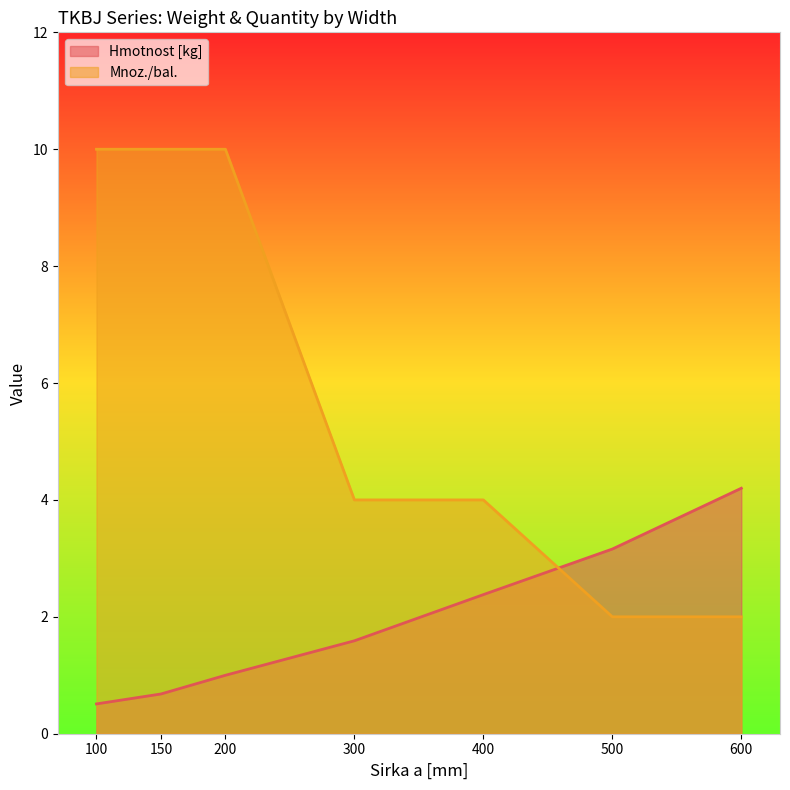

True or false: Hmotnost [kg] has a value of 0.2 at 150.

False